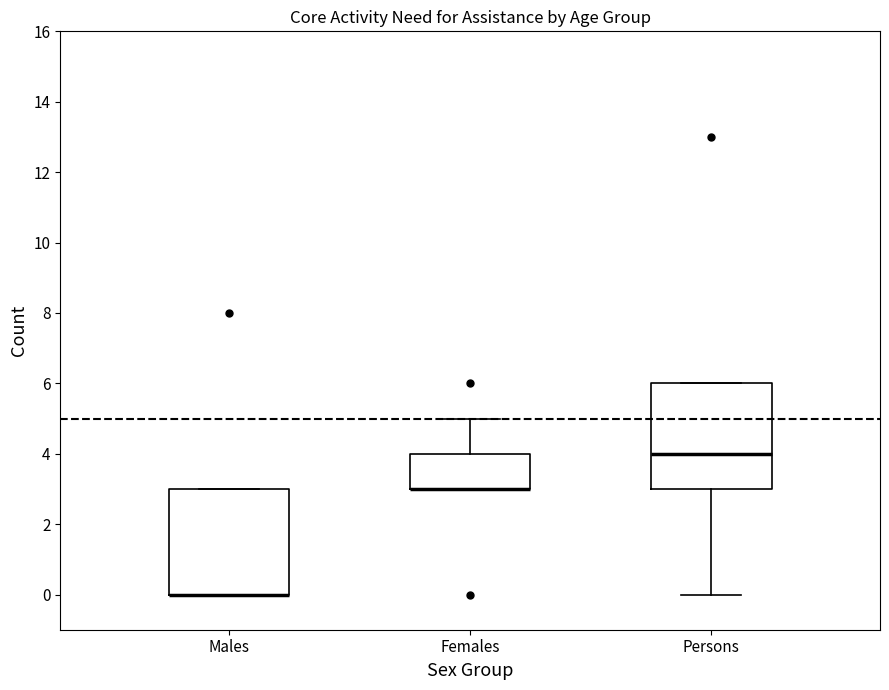

Where is the lower edge of the box for Males on the y-axis? The values are not printed on the chart, so give them approximately, as read against the axis.

0